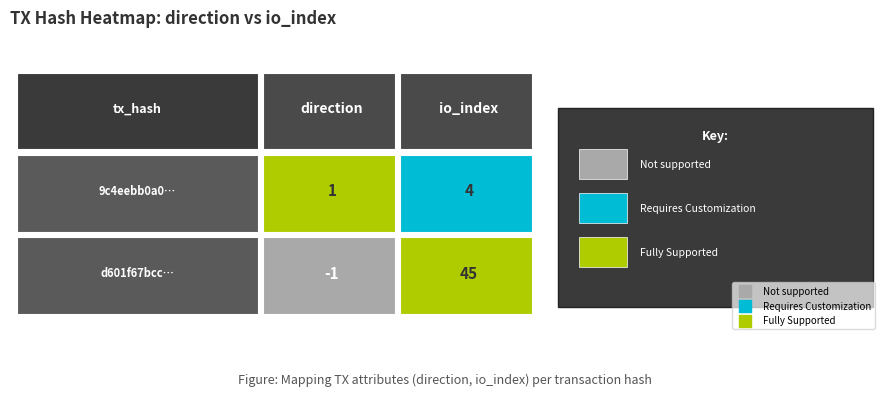

Count the d601f67bcc21e41a495e6ccead568ead179cf70 values in the range -1 to 45.

2